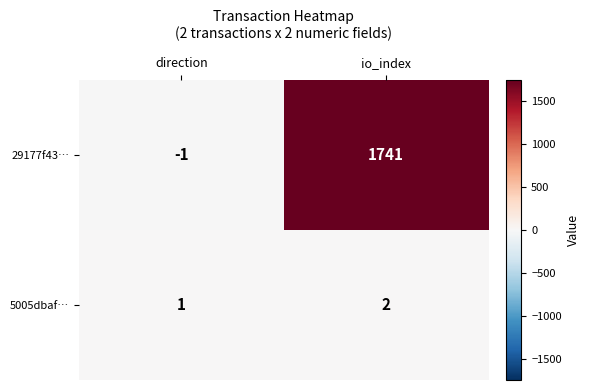

What value does the 29177f43… series have at io_index, to the nearest 100?

1700